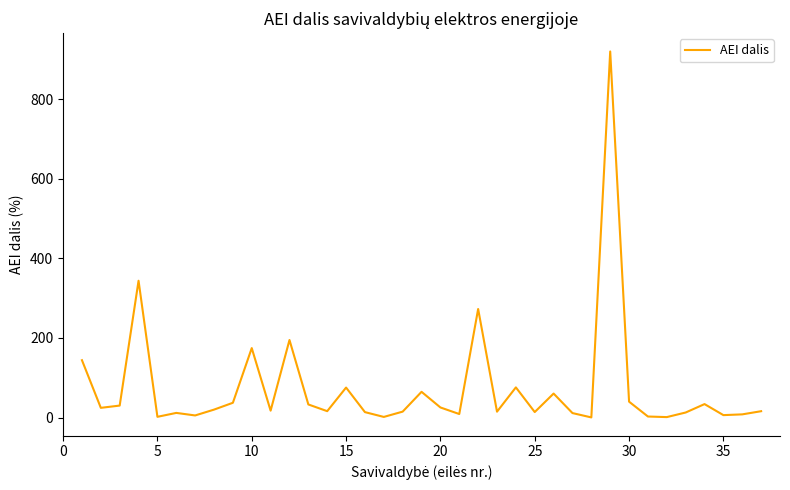

What is the greatest value displayed?

920.3